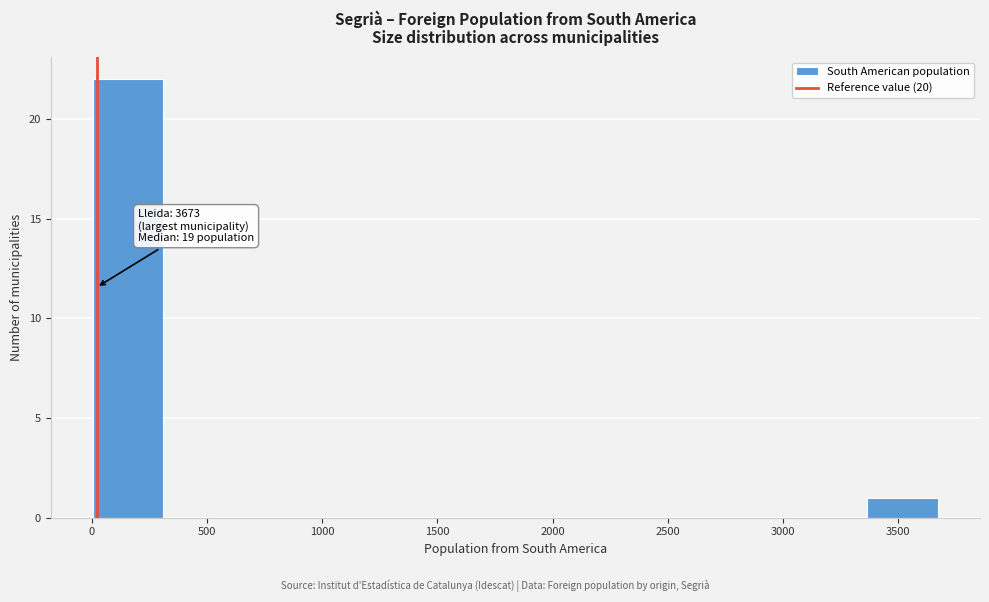

Over which range of the x-axis is the bar tallest?

0 to 300